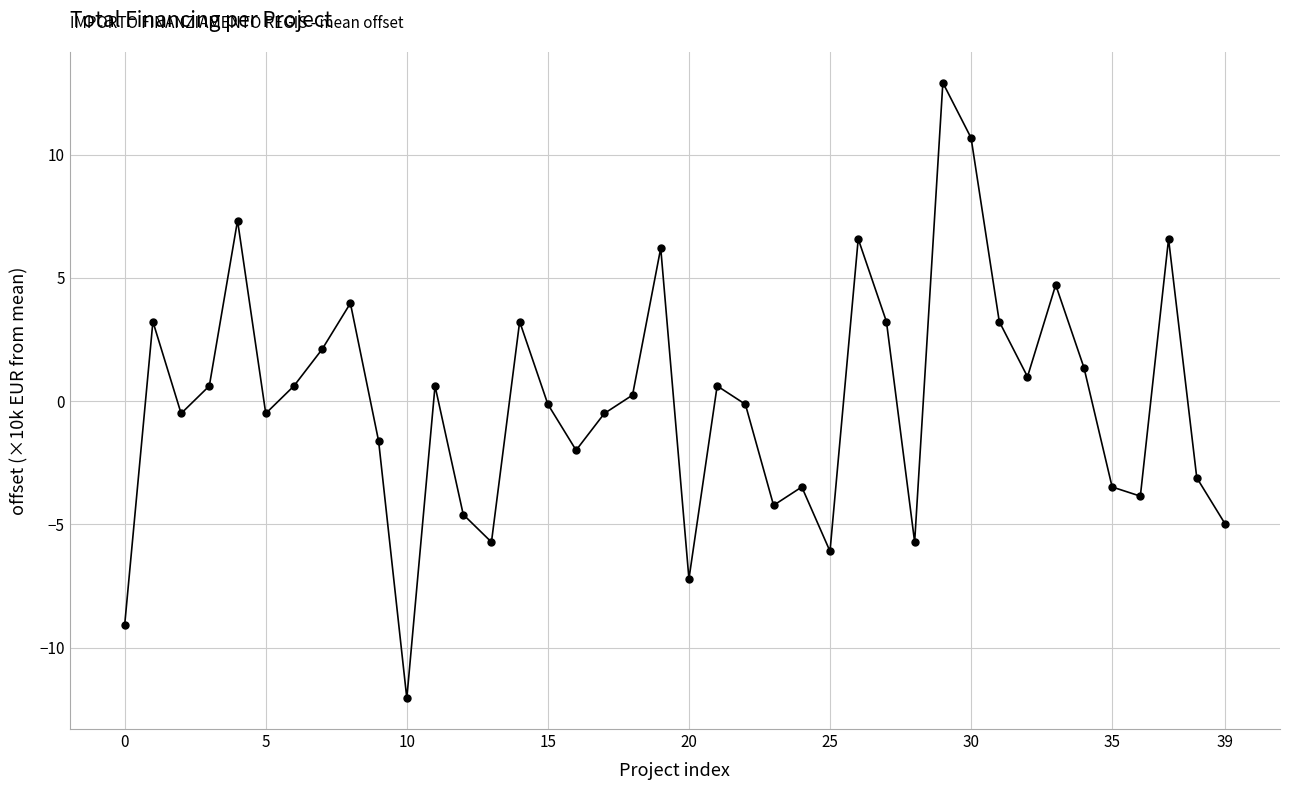

How many values exceed 0?

20